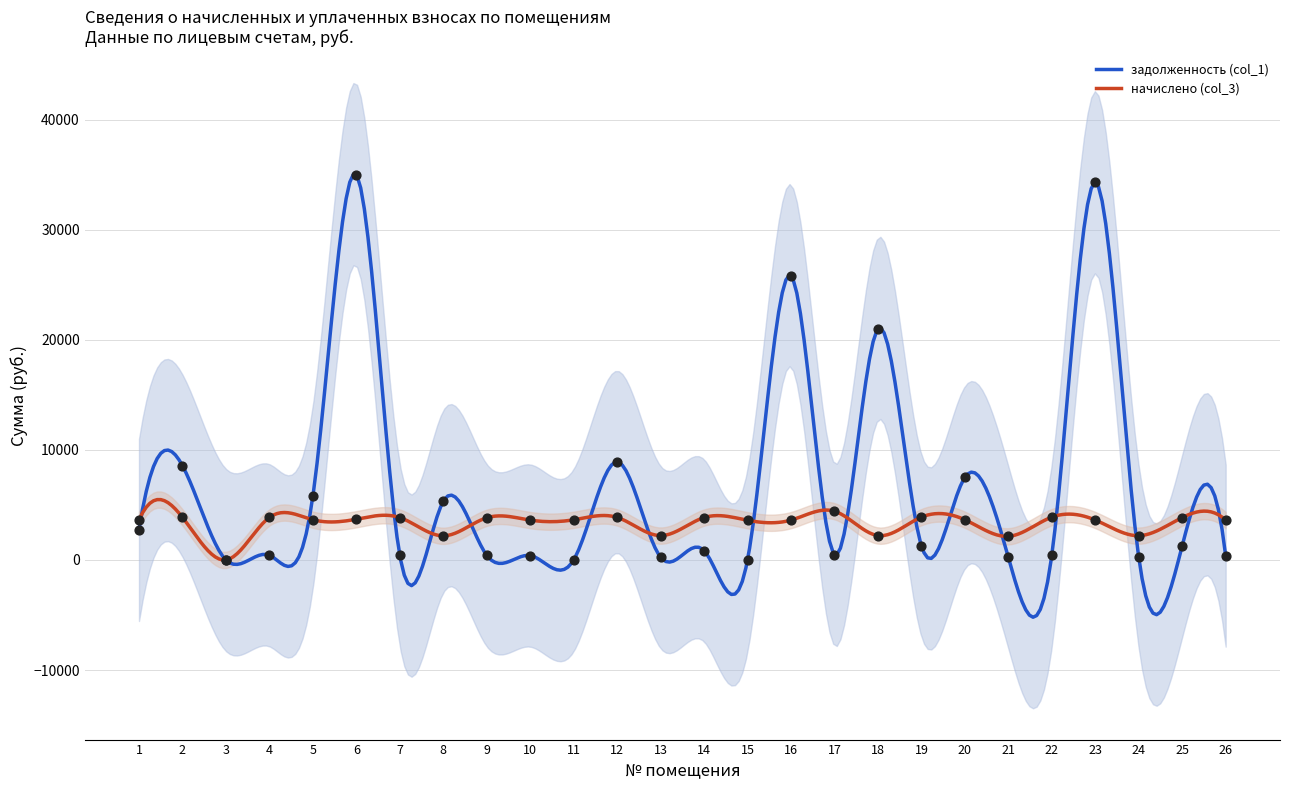

Which series reaches the maximum Y coordinate?

задолженность (col_1)